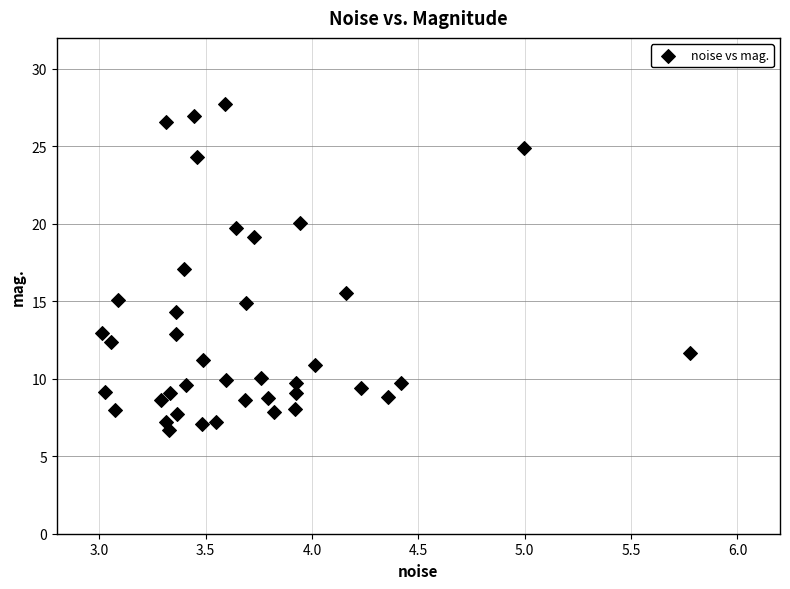

What is the range of Y values (max minus min)?

21.1